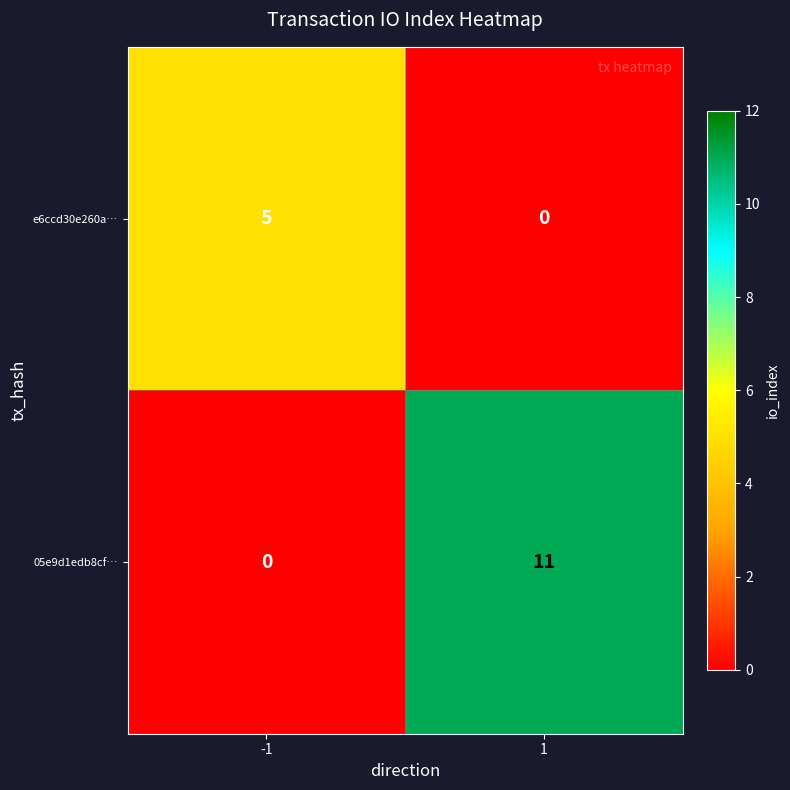

At -1, list the series in order from largest to smallest.

e6ccd30e260a…, 05e9d1edb8cf…